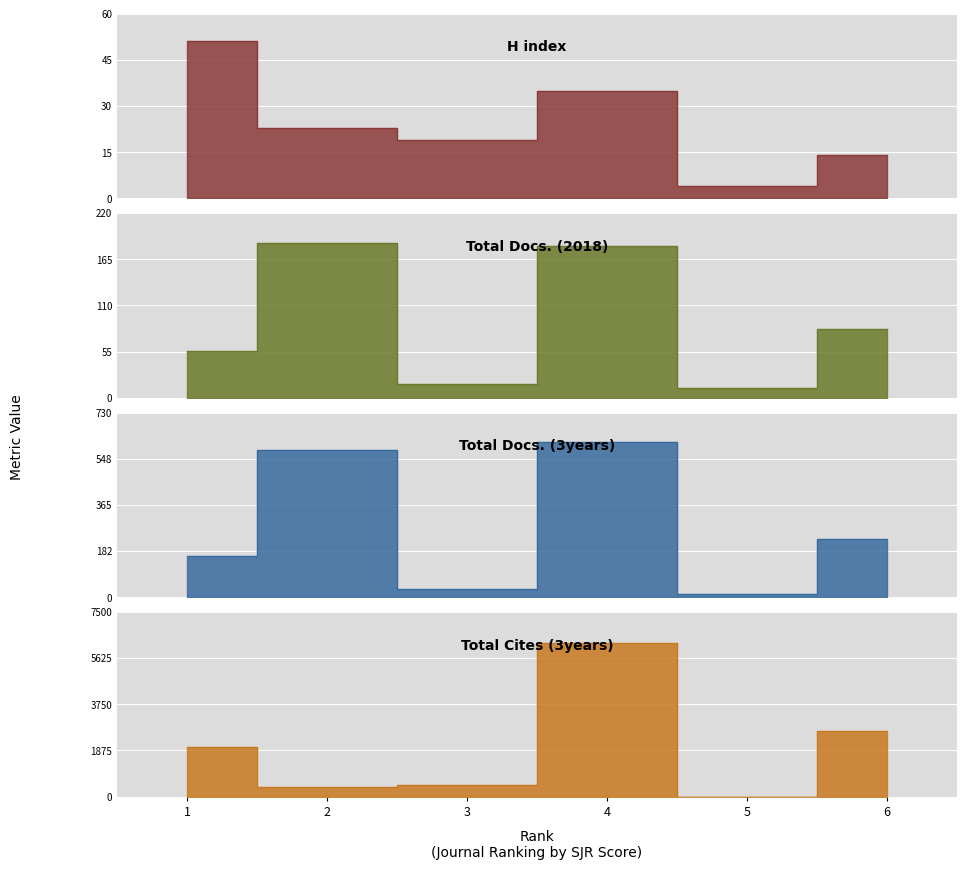

At which label does Total Docs. (3years) first exceed 231?

2